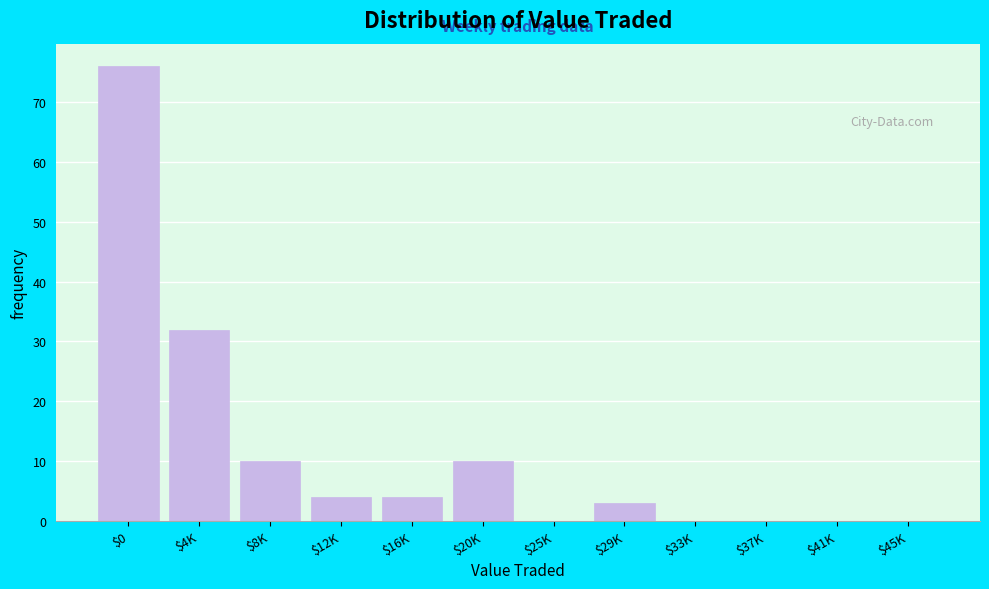

At which label is the value closest to 38?

$4K